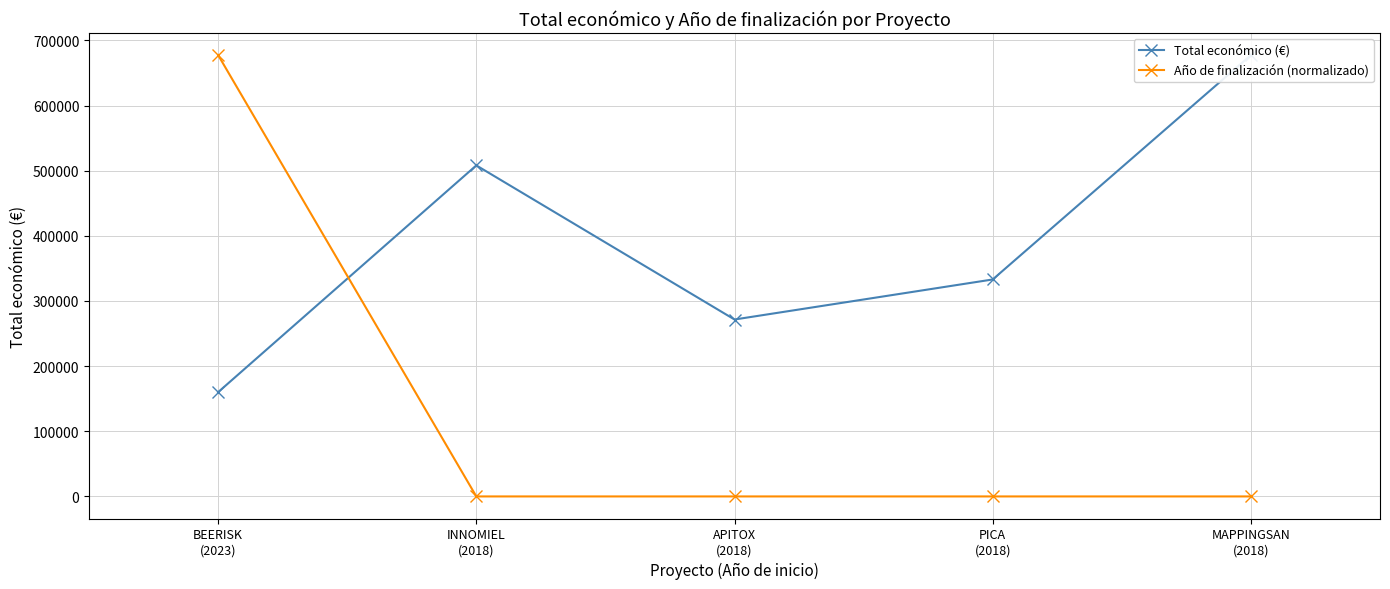

Does the chart display data point markers on the line(s)?

Yes